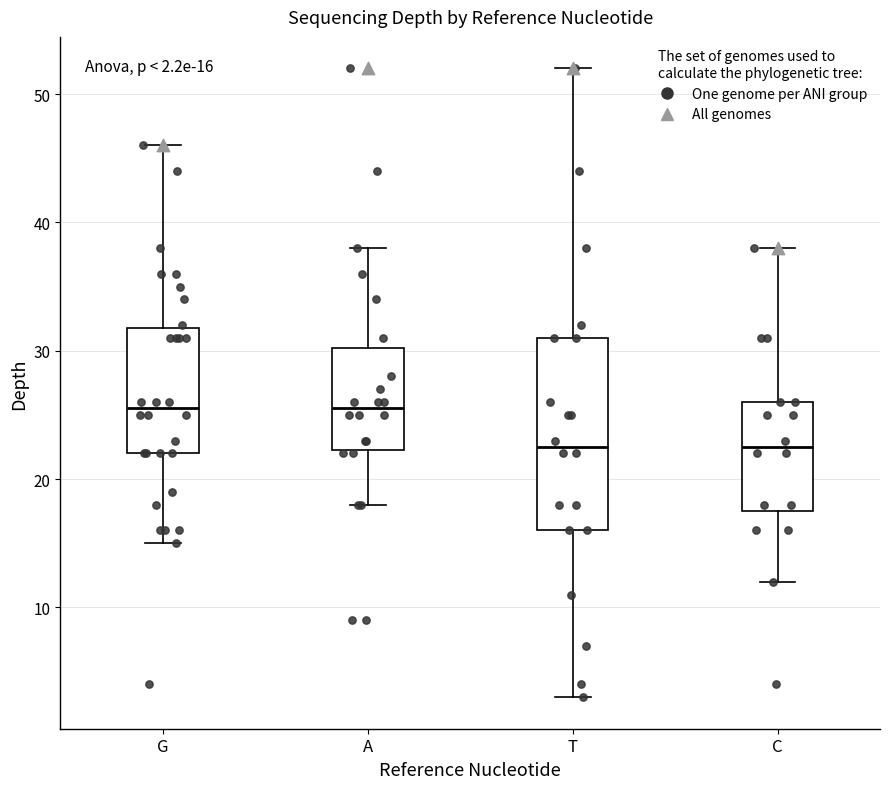

Comparing the boxes themselves (not the whiskers), which one is the tallest?

T